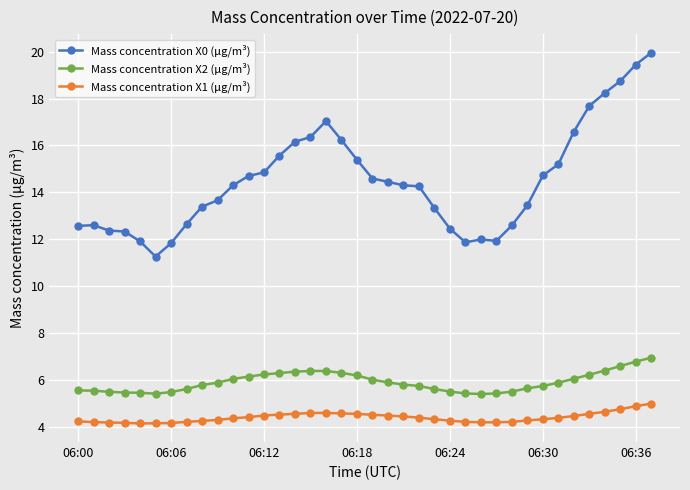

List the series in order of their peak value, highest first.

Mass concentration X0 (μg/m³), Mass concentration X2 (μg/m³), Mass concentration X1 (μg/m³)